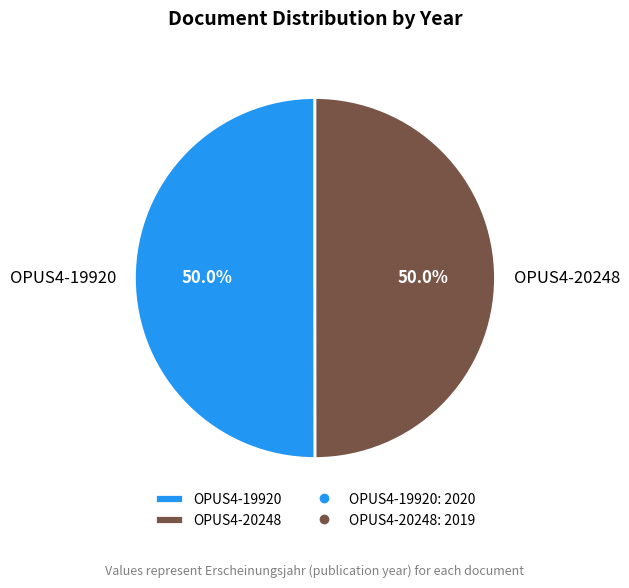

Is it true that OPUS4-20248 is 62% of the pie?

False